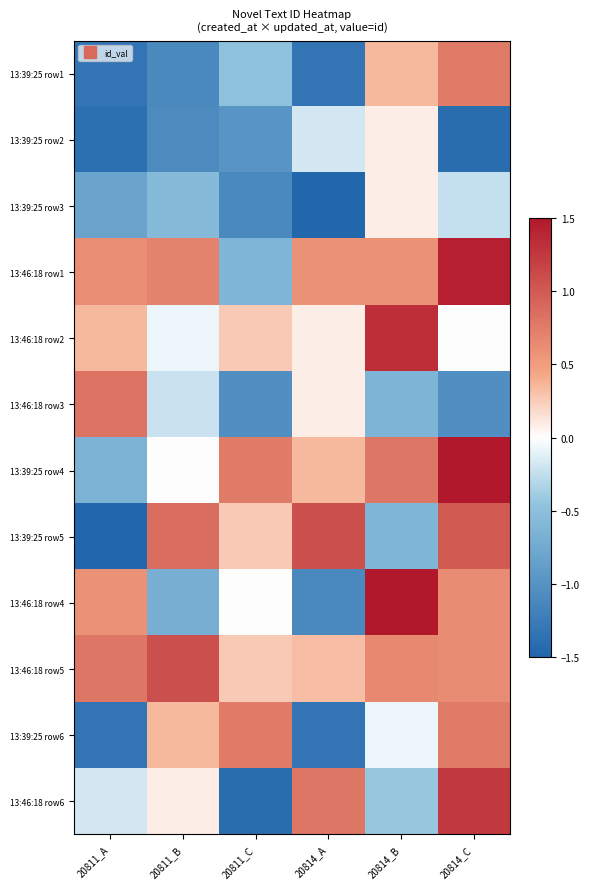

Reading right to left, what are all the values shown in this chart?

13:39:25 row1: 20814_C=0.8	20814_B=0.3	20814_A=-1.3	20811_C=-0.5	20811_B=-1.1	20811_A=-1.3
13:39:25 row2: 20814_C=-1.4	20814_B=0.1	20814_A=-0.2	20811_C=-1.0	20811_B=-1.1	20811_A=-1.4
13:39:25 row3: 20814_C=-0.2	20814_B=0.1	20814_A=-1.5	20811_C=-1.1	20811_B=-0.6	20811_A=-0.8
13:46:18 row1: 20814_C=1.4	20814_B=0.6	20814_A=0.6	20811_C=-0.6	20811_B=0.7	20811_A=0.6
13:46:18 row2: 20814_C=0.0	20814_B=1.3	20814_A=0.1	20811_C=0.3	20811_B=-0.1	20811_A=0.3
13:46:18 row3: 20814_C=-1.0	20814_B=-0.6	20814_A=0.1	20811_C=-1.0	20811_B=-0.2	20811_A=0.8
13:39:25 row4: 20814_C=1.5	20814_B=0.8	20814_A=0.3	20811_C=0.8	20811_B=0.0	20811_A=-0.7
13:39:25 row5: 20814_C=1.0	20814_B=-0.6	20814_A=1.1	20811_C=0.3	20811_B=0.9	20811_A=-1.5
13:46:18 row4: 20814_C=0.6	20814_B=1.5	20814_A=-1.1	20811_C=0.0	20811_B=-0.7	20811_A=0.6
13:46:18 row5: 20814_C=0.6	20814_B=0.7	20814_A=0.3	20811_C=0.3	20811_B=1.1	20811_A=0.8
13:39:25 row6: 20814_C=0.8	20814_B=-0.1	20814_A=-1.3	20811_C=0.8	20811_B=0.3	20811_A=-1.3
13:46:18 row6: 20814_C=1.3	20814_B=-0.4	20814_A=0.8	20811_C=-1.4	20811_B=0.1	20811_A=-0.2